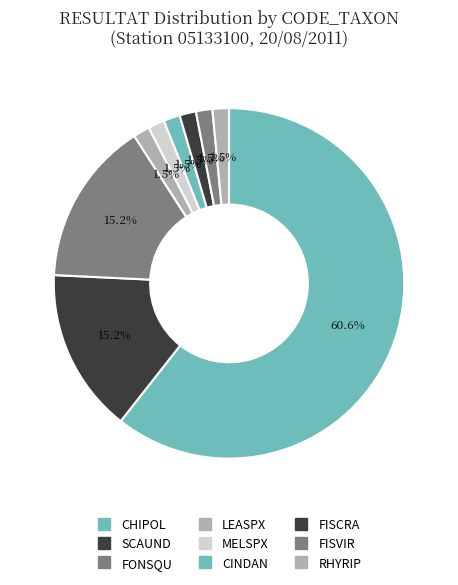

How many slices are in this pie chart?

9